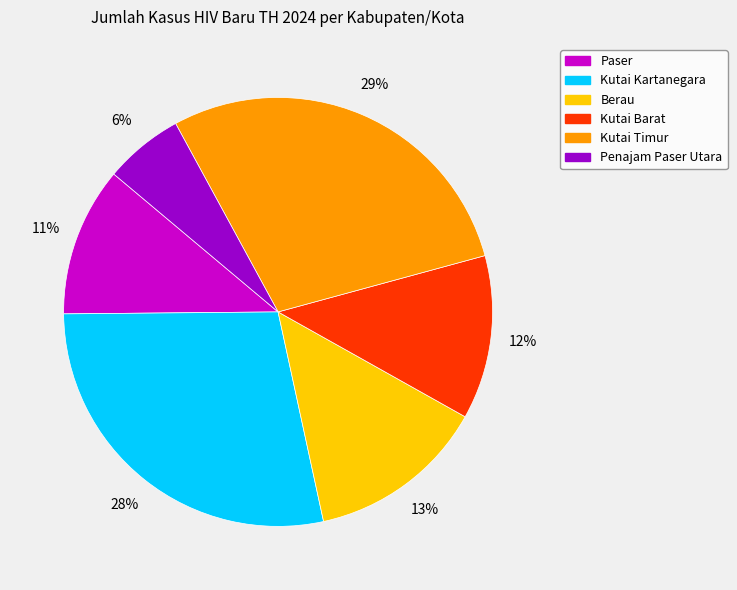

To the nearest percent, what is the difference between the Kutai Barat and Paser slice percentages?

1%